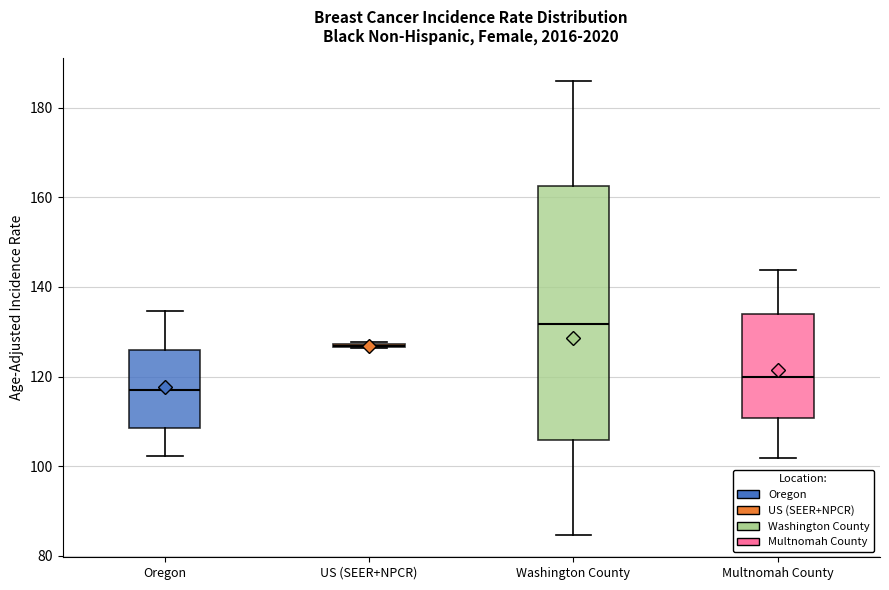

Comparing the boxes themselves (not the whiskers), which one is the tallest?

Washington County